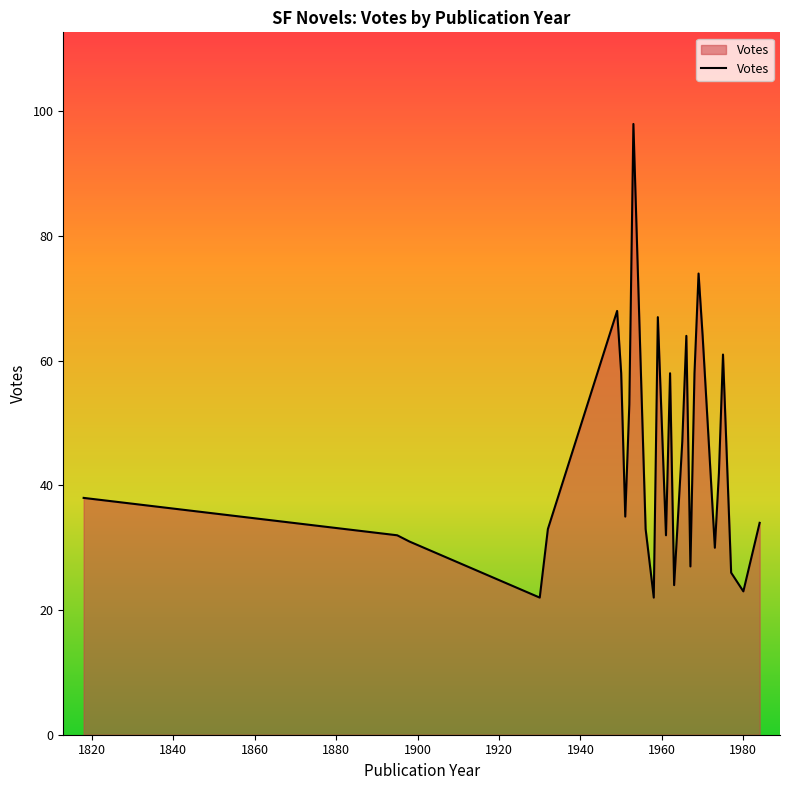

What is the average value?

45